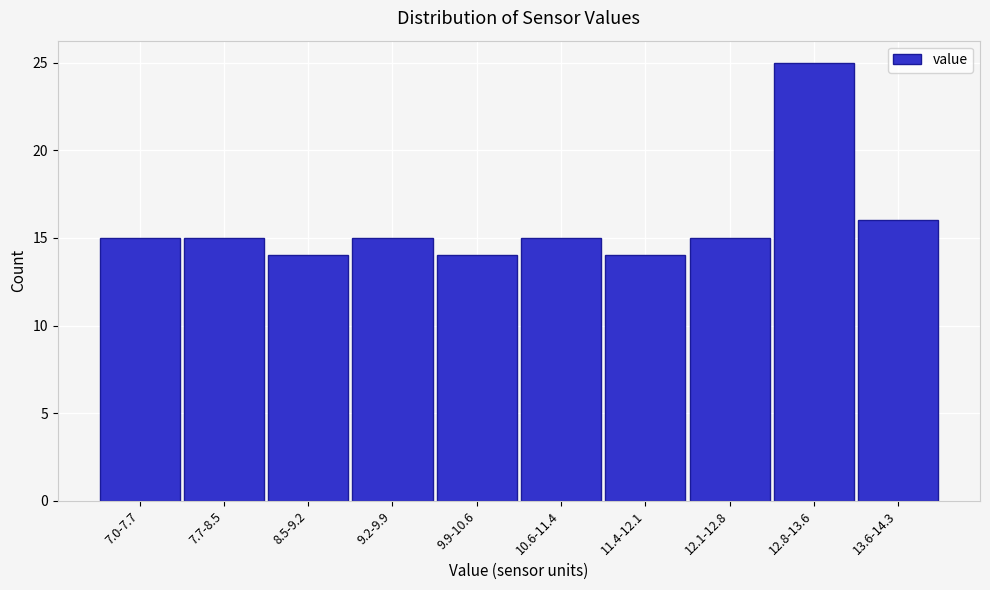

Reading left to right, transcribe all the data shown in this chart.

7.0-7.7=15	7.7-8.5=15	8.5-9.2=14	9.2-9.9=15	9.9-10.6=14	10.6-11.4=15	11.4-12.1=14	12.1-12.8=15	12.8-13.6=25	13.6-14.3=16